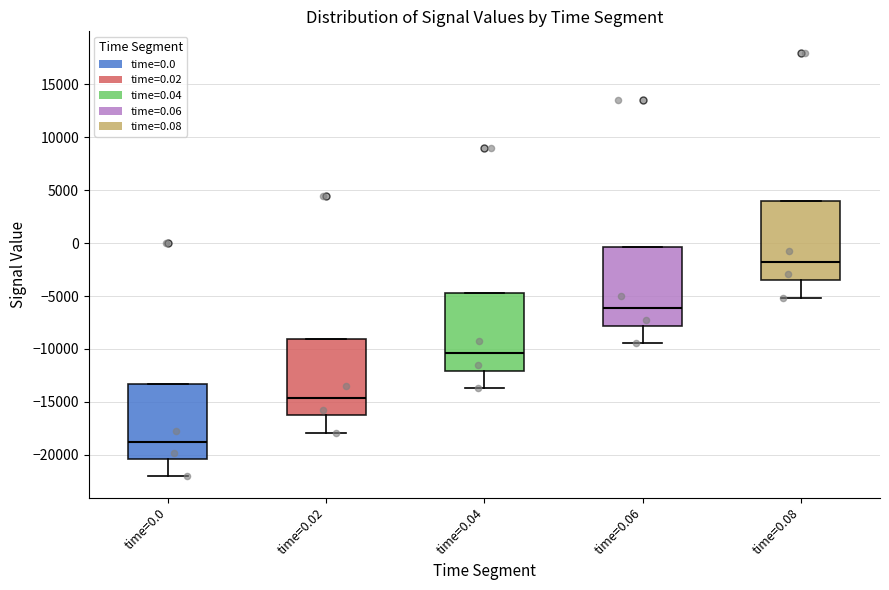

Reading left to right, transcribe this box plot: for each box, give where its median line is, the range the box spans, and where its two whiskers end, as read against the y-axis. The values are not printed on the chart, so give them approximately, as read against the axis.

time=0.0: median -19000, box -20500 to -13500, whiskers -22000 to -13500
time=0.02: median -14500, box -16500 to -9000, whiskers -18000 to -9000
time=0.04: median -10500, box -12000 to -4500, whiskers -13500 to -4500
time=0.06: median -6000, box -8000 to -500, whiskers -9500 to -500
time=0.08: median -2000, box -3500 to 4000, whiskers -5000 to 4000